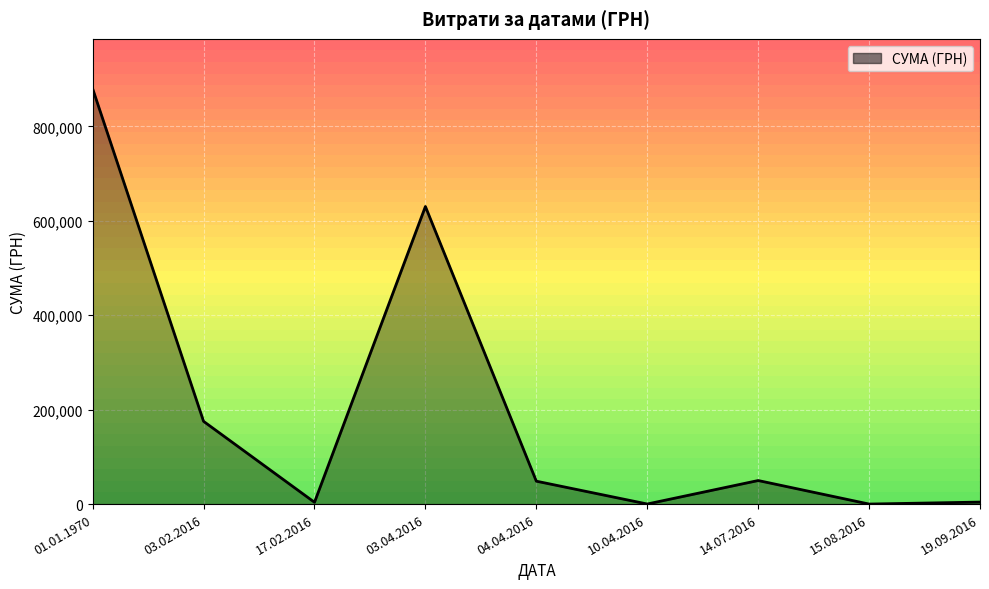

The value at 14.07.2016 is 49900.0. True or false?

True